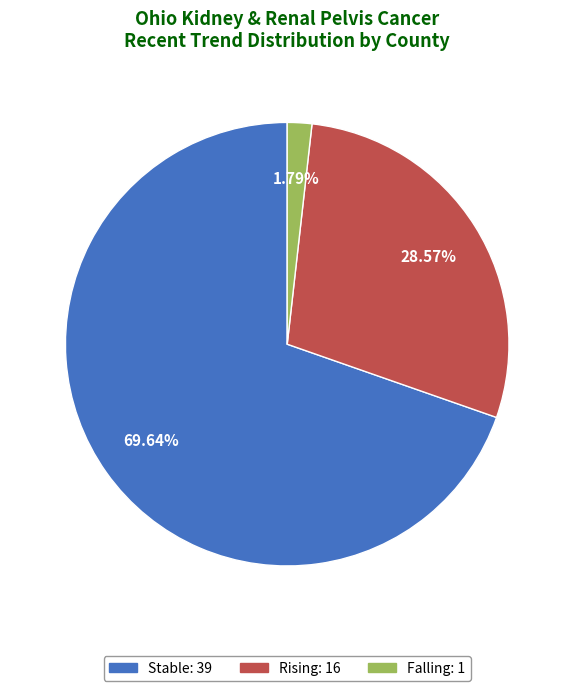

Is there any slice that represents more than half of the pie?

Yes